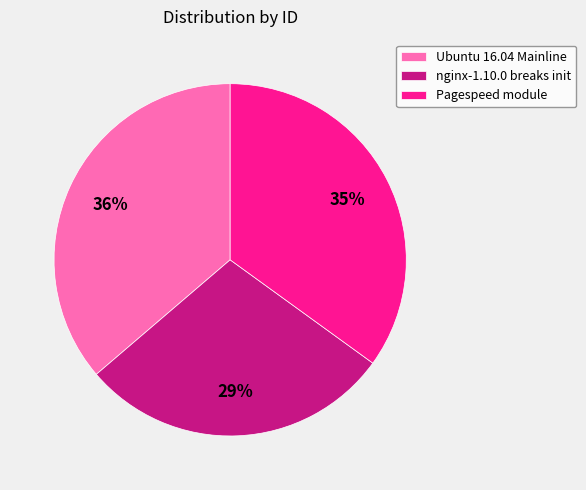

What is the smallest slice in the pie chart?

nginx-1.10.0 breaks init